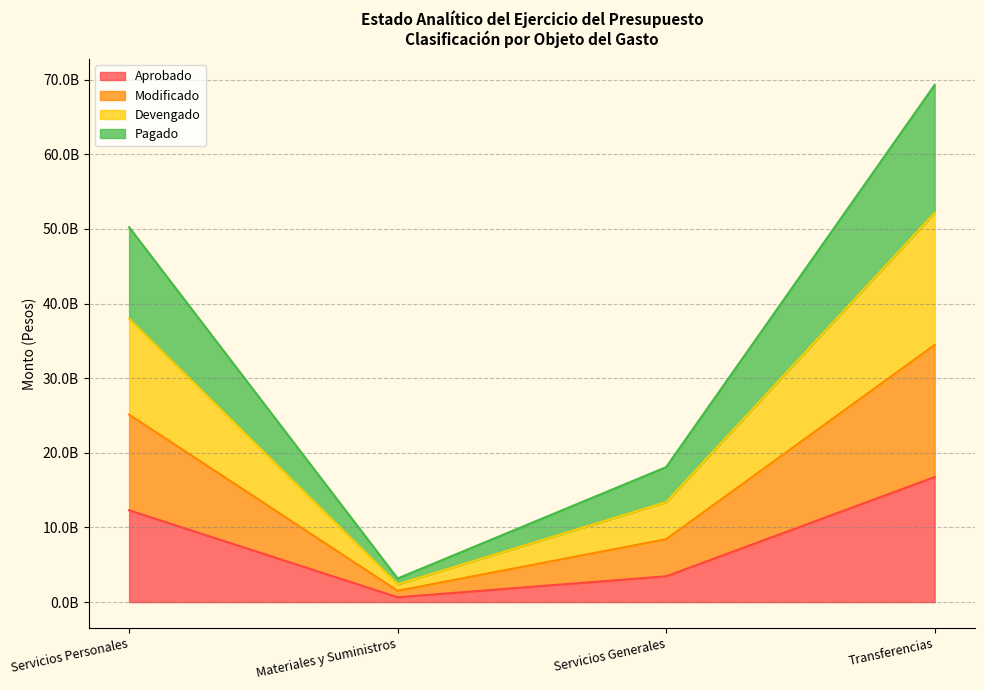

Which series has the widest spread of values?

Modificado